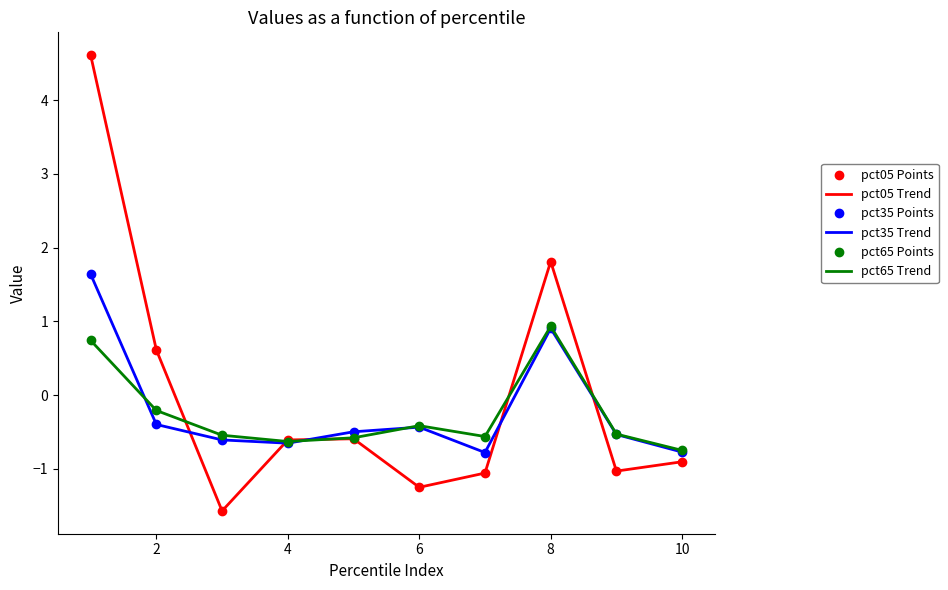

What are all the series names shown in the legend?

pct05 Points, pct05 Trend, pct35 Points, pct35 Trend, pct65 Points, pct65 Trend